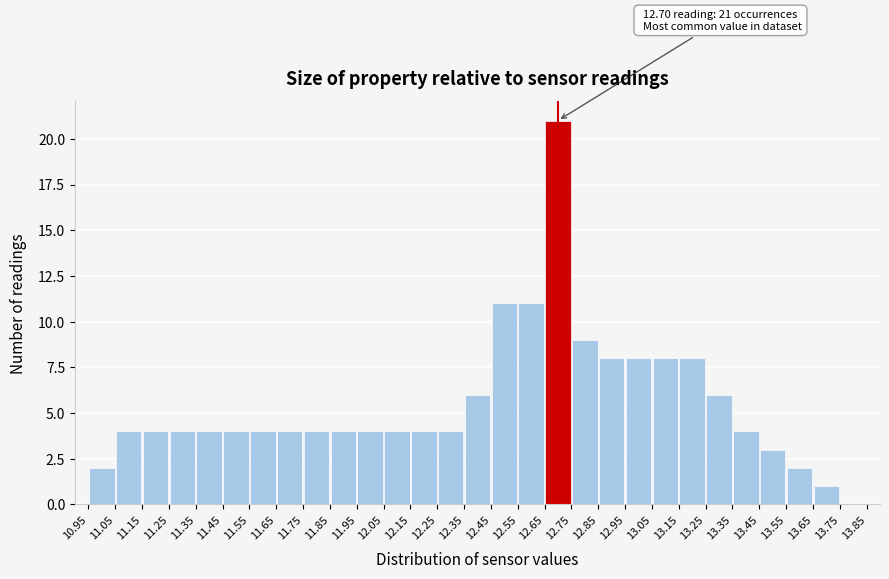

Over which range of the x-axis is the bar tallest?

12.65 to 12.75